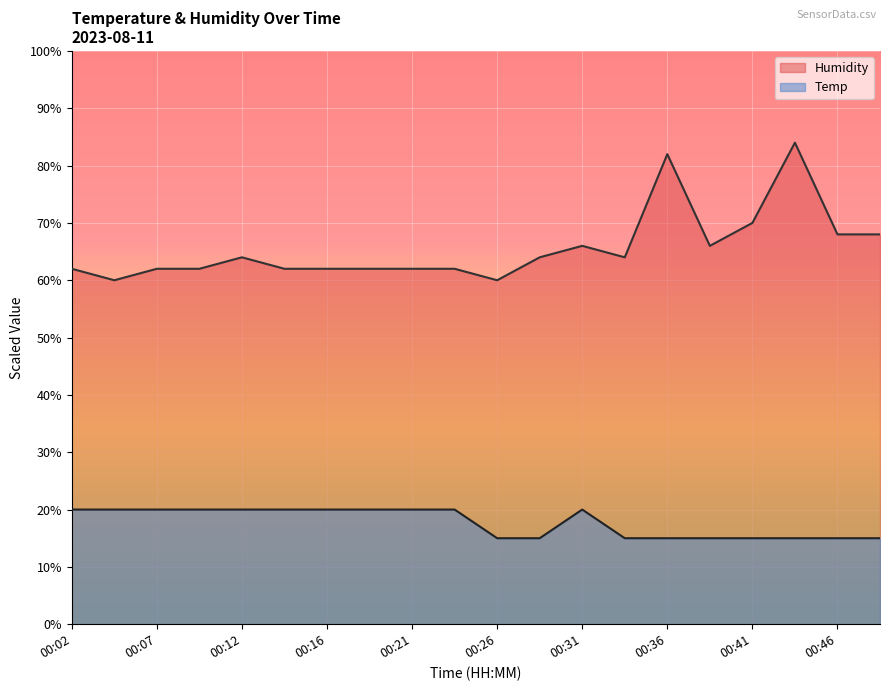

Is the value of Humidity at 01:14 greater than the value of Temp at 00:02?

Yes